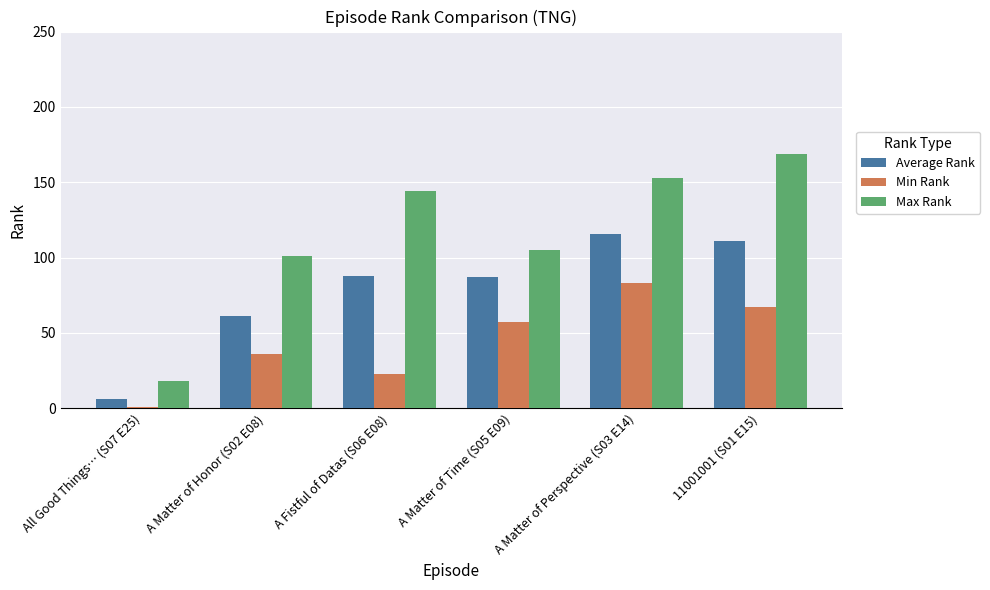

What value does the Max Rank series have at All Good Things… (S07 E25)?

18.0